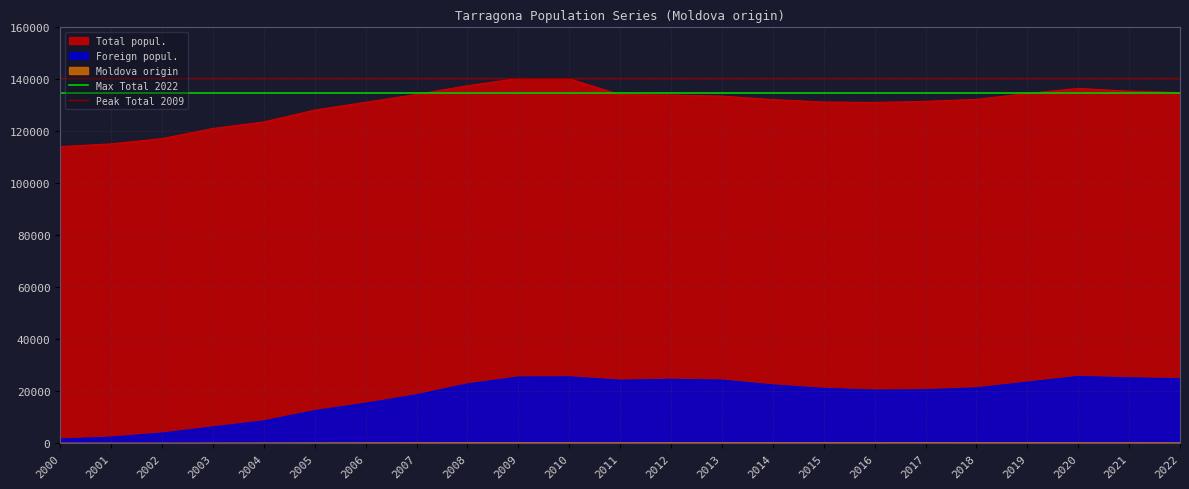

How many lines are shown in the chart?

2